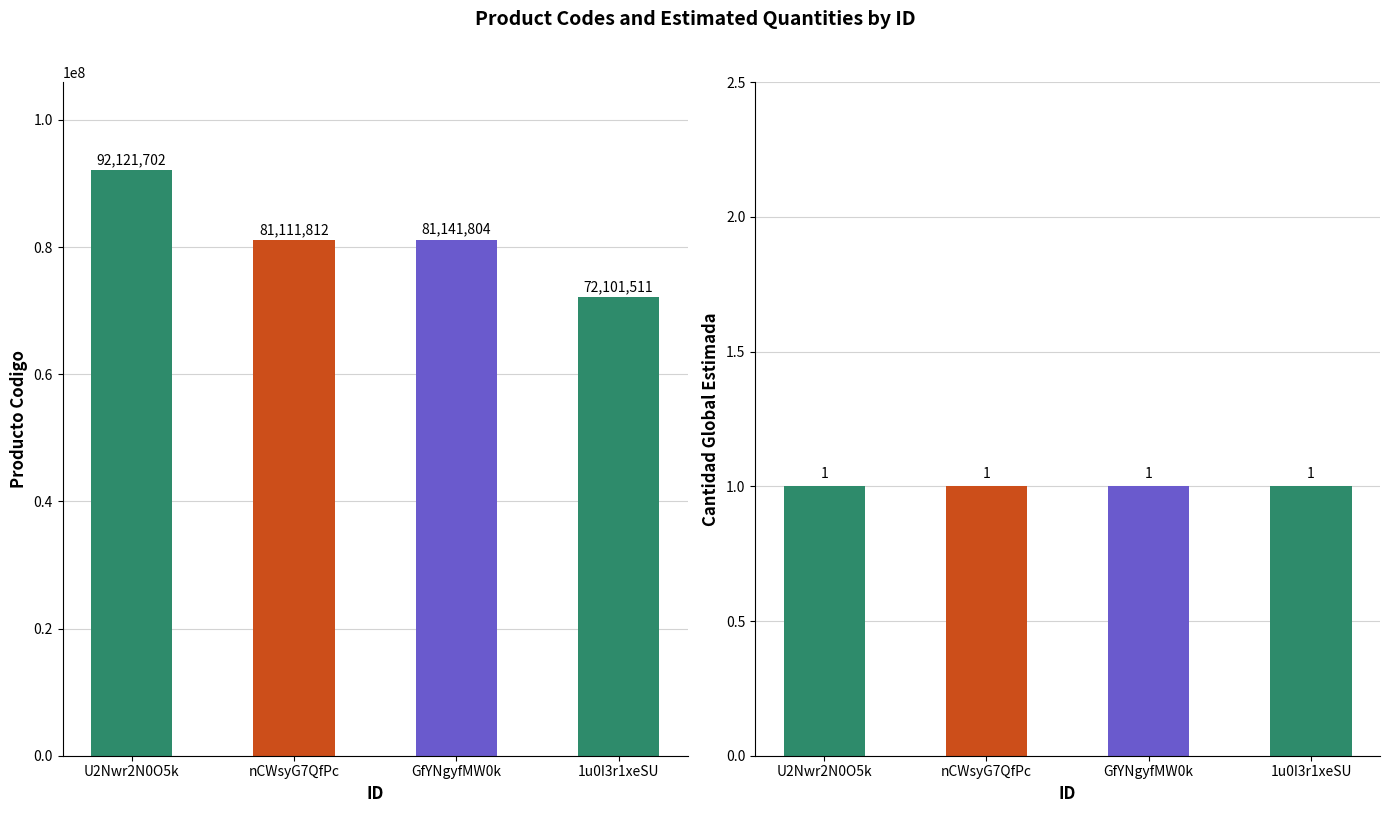

What is the greatest value displayed?

92121702